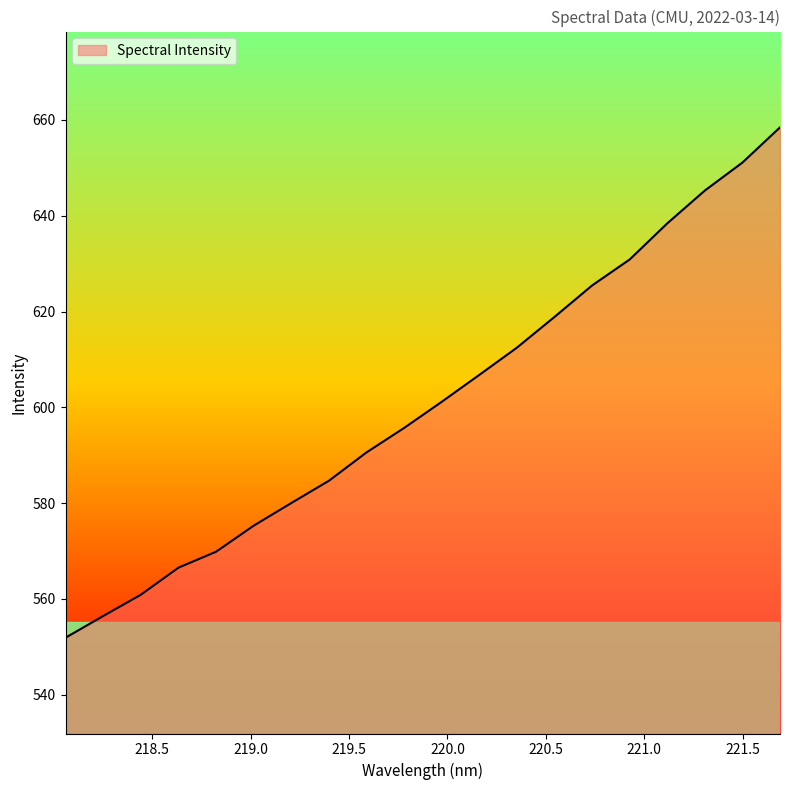

What is the minimum value shown in the chart?

551.9